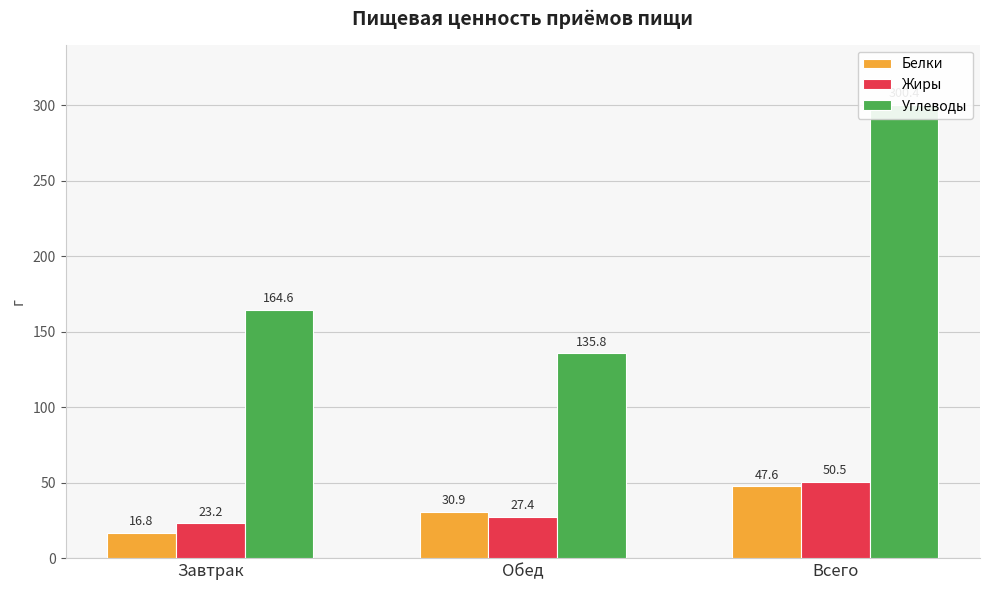

Reading right to left, what are all the values shown in this chart?

Белки: Всего=47.6	Обед=30.9	Завтрак=16.8
Жиры: Всего=50.5	Обед=27.4	Завтрак=23.2
Углеводы: Всего=300.4	Обед=135.8	Завтрак=164.6